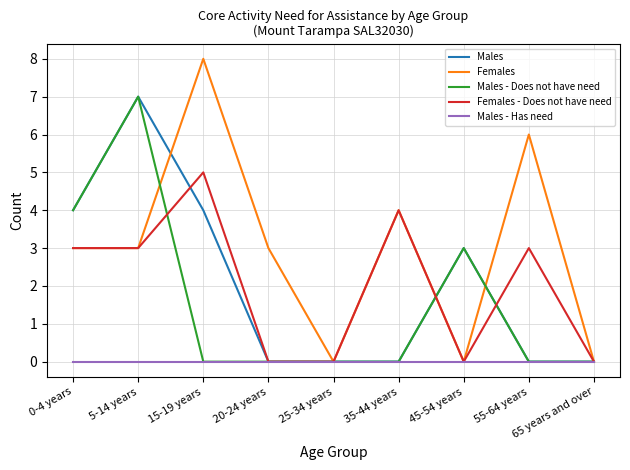

Which category has the highest value across all series?

15-19 years